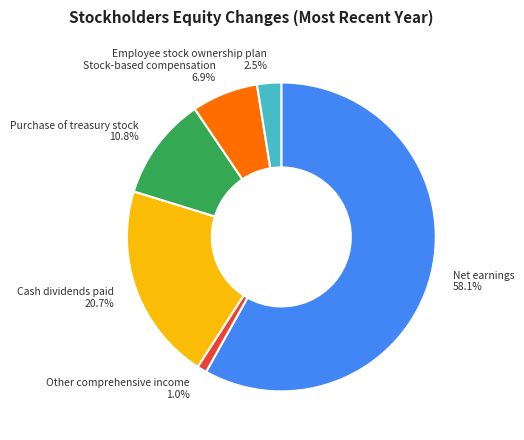

Rank the categories by value from lowest to highest.

Other comprehensive income, Employee stock ownership plan, Stock-based compensation, Purchase of treasury stock, Cash dividends paid, Net earnings